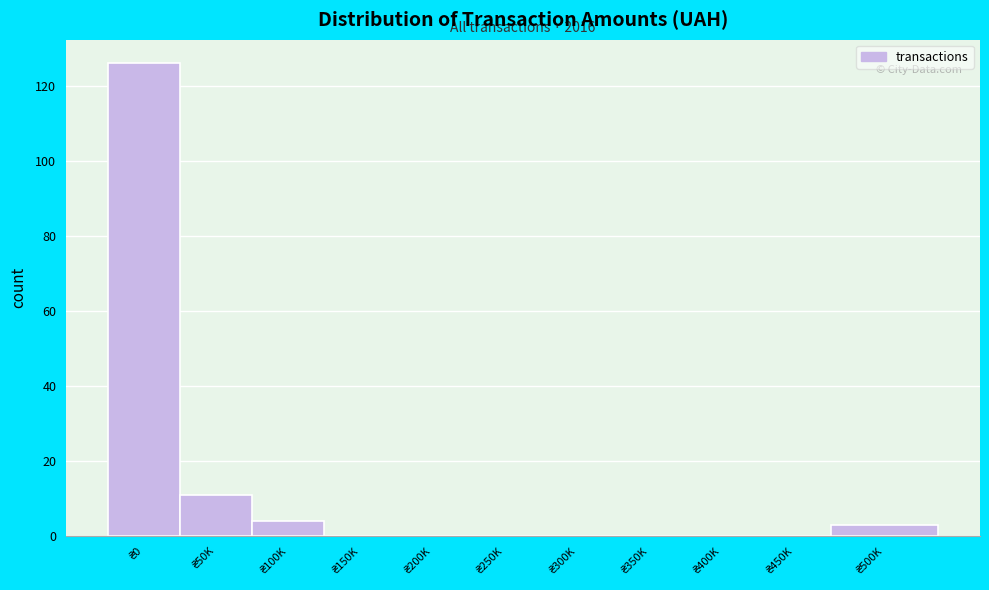

What is the sum of all values?

144